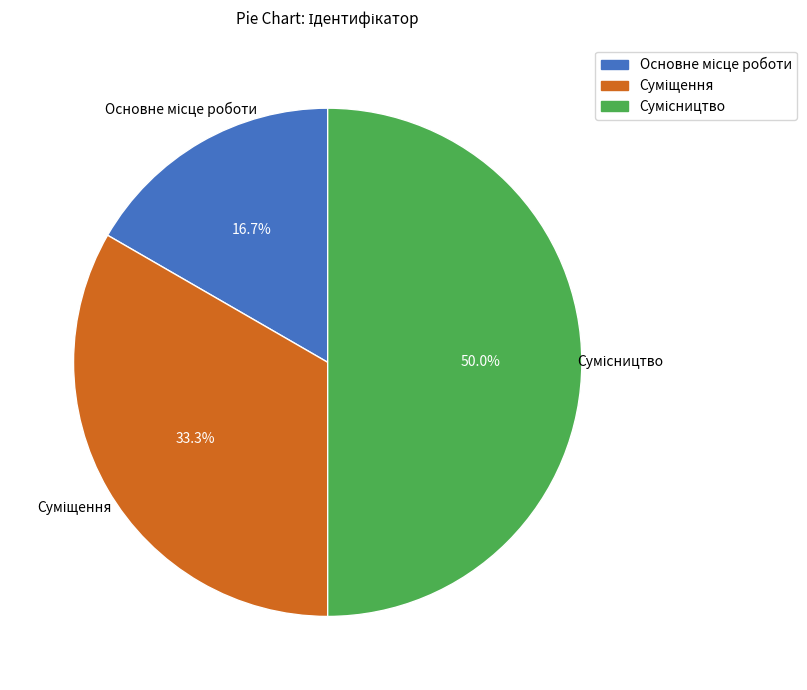

What is the change in value from Суміщення to Сумісництво?

+1